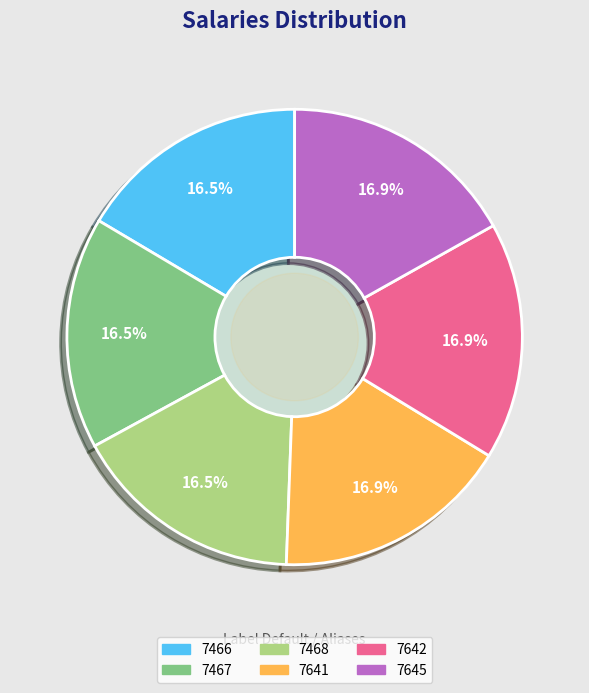

Does any single category account for the majority?

No